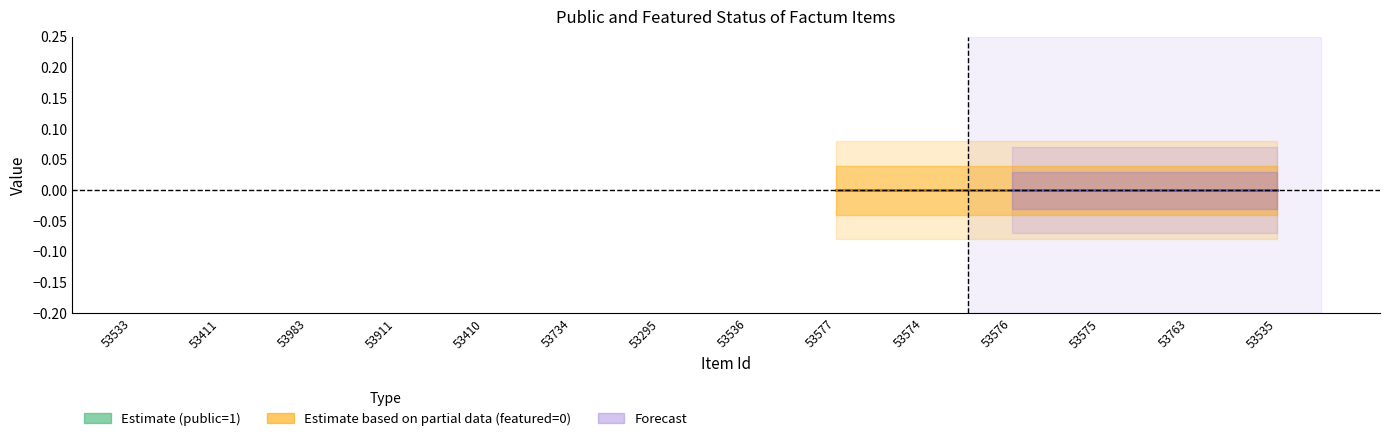

What is the label of the 8th point from the right?

53295